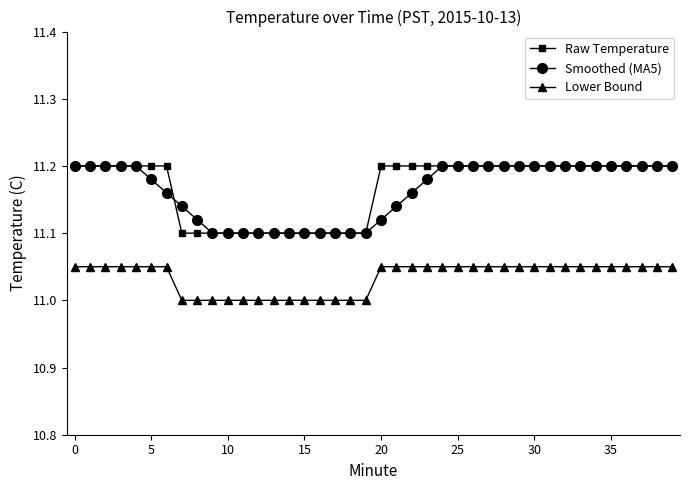

True or false: Lower Bound and Raw Temperature cross at least once.

False